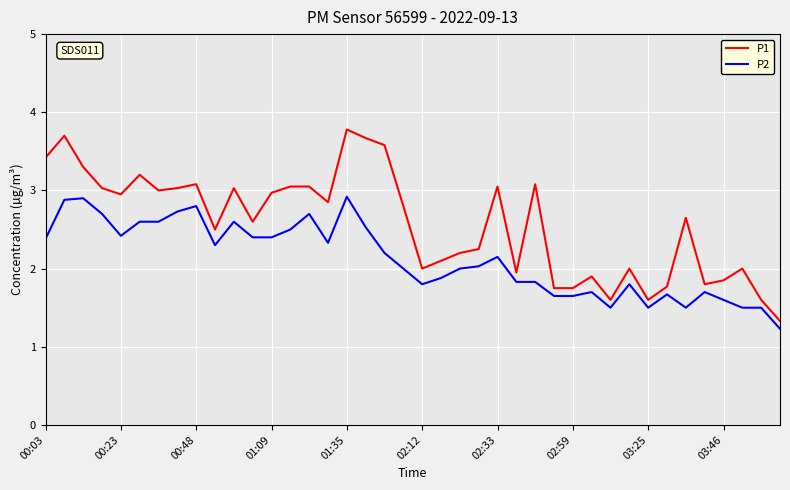

Which series has the widest spread of values?

P1